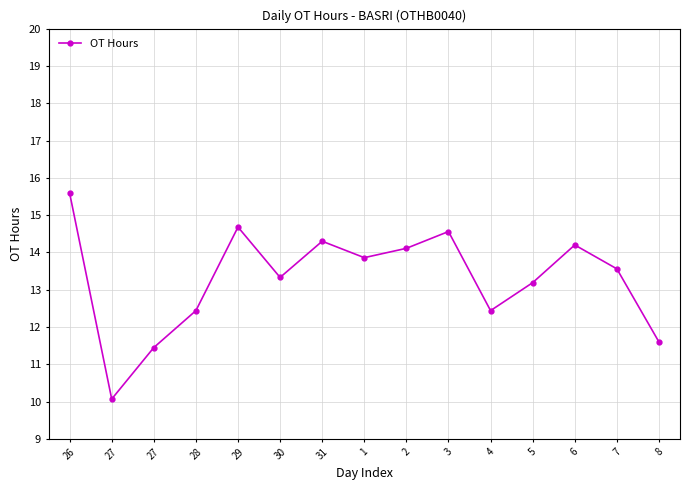

Which label corresponds to the largest value in the chart?

26